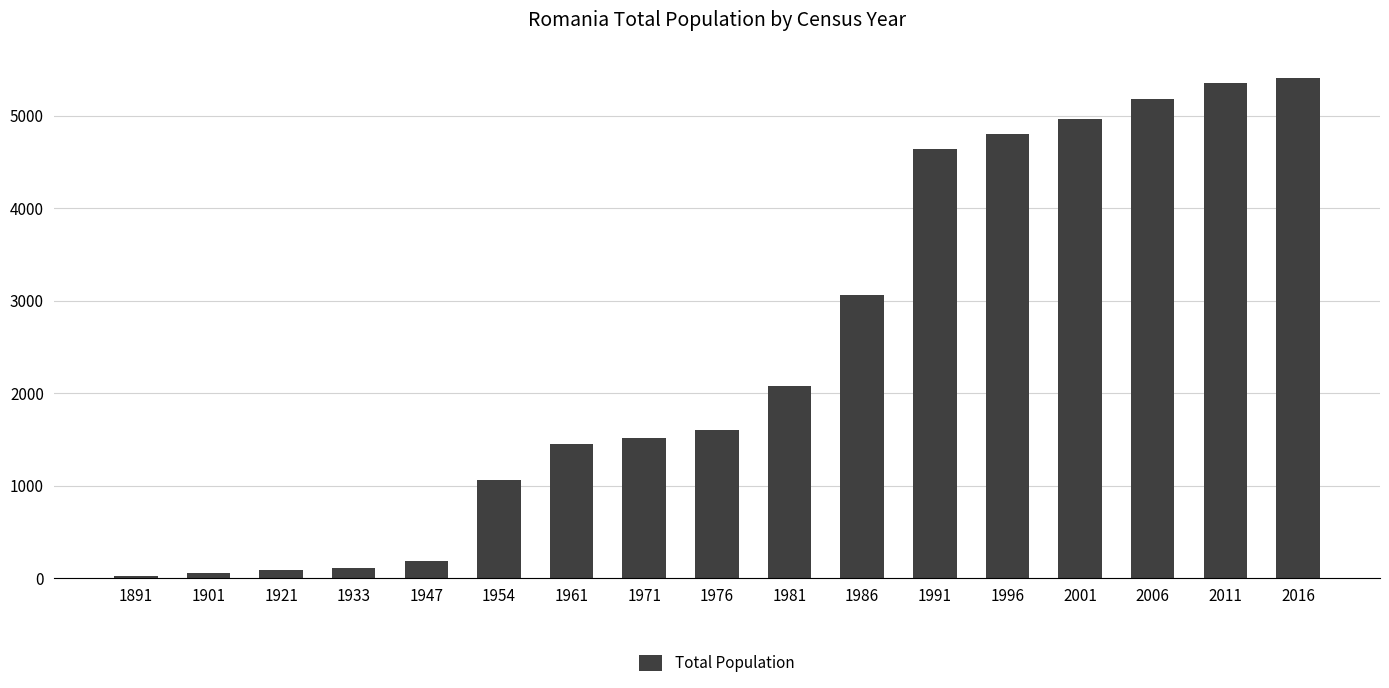

What is the difference between the maximum and second lowest values?

5351